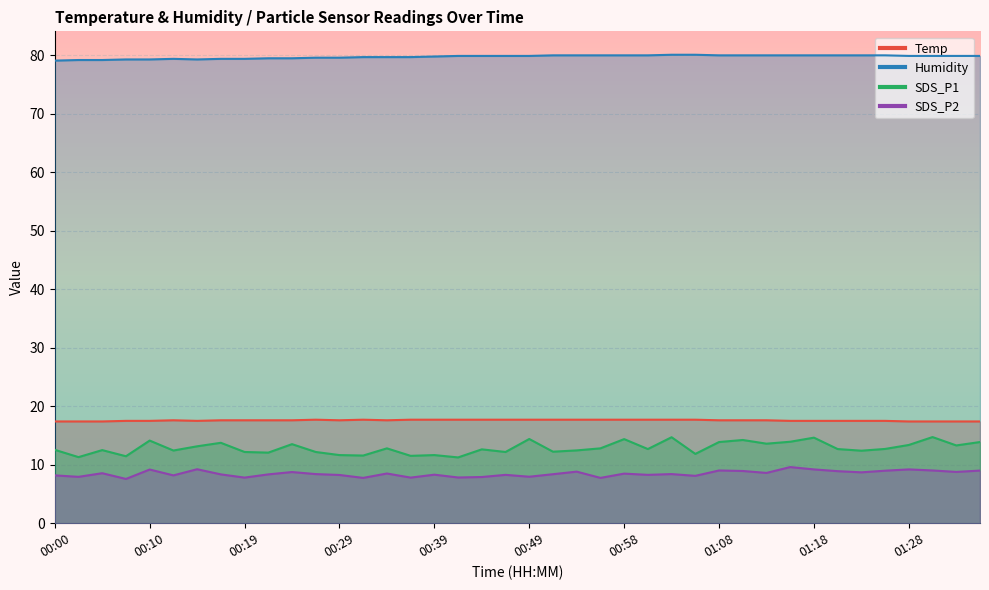

Where does the SDS_P1 series first go above 12?

00:00